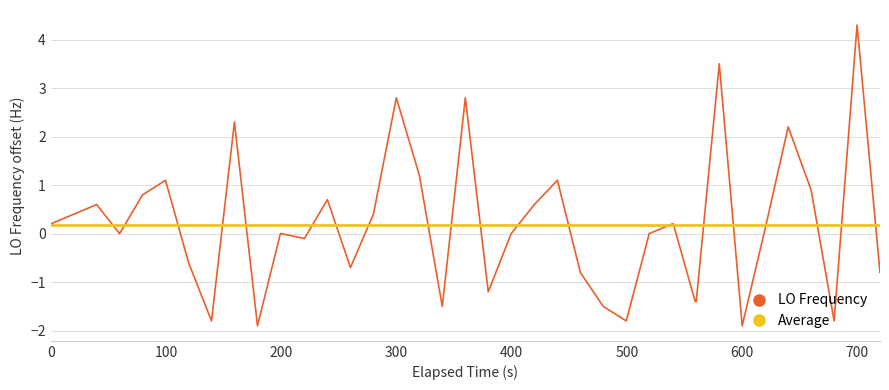

What is the minimum value for LO Frequency?

-1.9